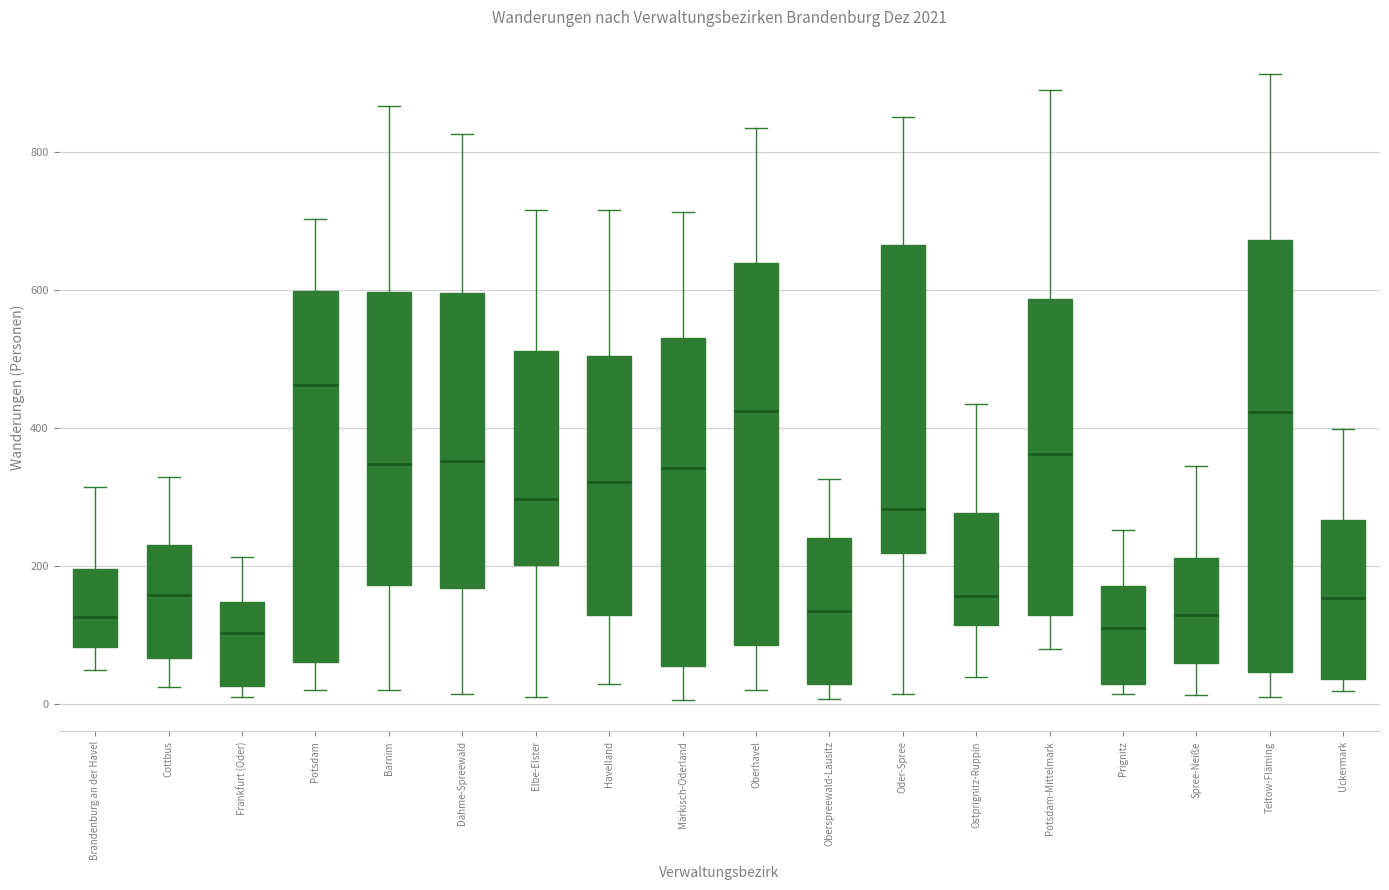

Reading left to right, read every box against the y-axis: the position of its median line, the range the box covers, and the ends of its whiskers. The values are not printed on the chart, so give them approximately, as read against the axis.

Brandenburg an der Havel: median 120, box 80 to 200, whiskers 40 to 320
Cottbus: median 160, box 60 to 240, whiskers 20 to 320
Frankfurt (Oder): median 100, box 20 to 140, whiskers 20 (just below the box's lower edge) to 220
Potsdam: median 460, box 60 to 600, whiskers 20 to 700
Barnim: median 340, box 180 to 600, whiskers 20 to 860
Dahme-Spreewald: median 360, box 160 to 600, whiskers 20 to 820
Elbe-Elster: median 300, box 200 to 520, whiskers 0 to 720
Havelland: median 320, box 120 to 500, whiskers 20 to 720
Märkisch-Oderland: median 340, box 60 to 540, whiskers 0 to 720
Oberhavel: median 420, box 80 to 640, whiskers 20 to 840
Oberspreewald-Lausitz: median 140, box 20 to 240, whiskers 0 to 320
Oder-Spree: median 280, box 220 to 660, whiskers 20 to 860
Ostprignitz-Ruppin: median 160, box 120 to 280, whiskers 40 to 440
Potsdam-Mittelmark: median 360, box 120 to 580, whiskers 80 to 900
Prignitz: median 120, box 20 to 180, whiskers 20 (just below the box's lower edge) to 260
Spree-Neiße: median 120, box 60 to 220, whiskers 20 to 340
Teltow-Fläming: median 420, box 40 to 680, whiskers 0 to 920
Uckermark: median 160, box 40 to 260, whiskers 20 to 400